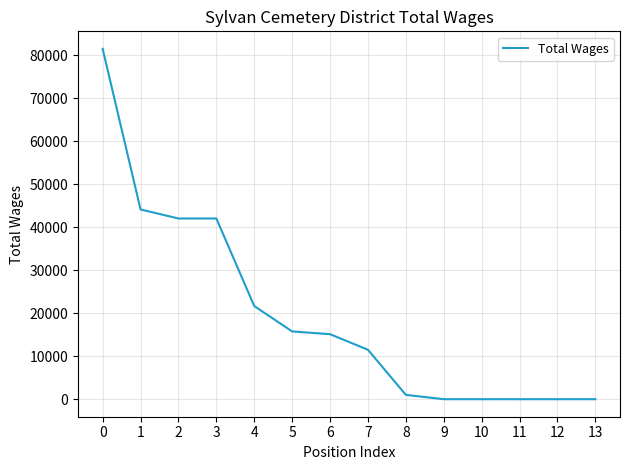

Is this an area chart (filled region under the line)?

No